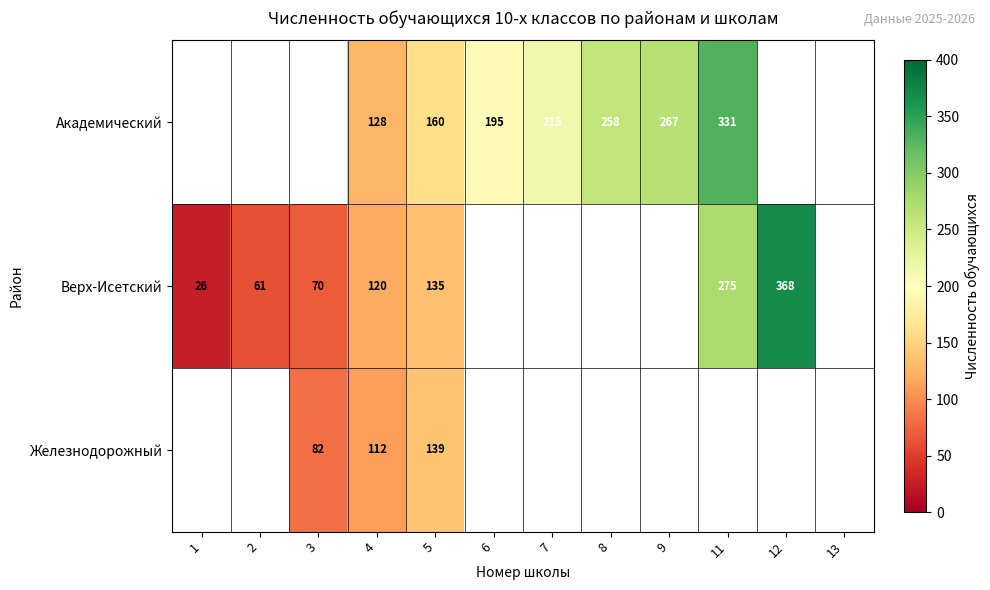

Is the value of Академический at 5 greater than the value of Железнодорожный at 3?

Yes